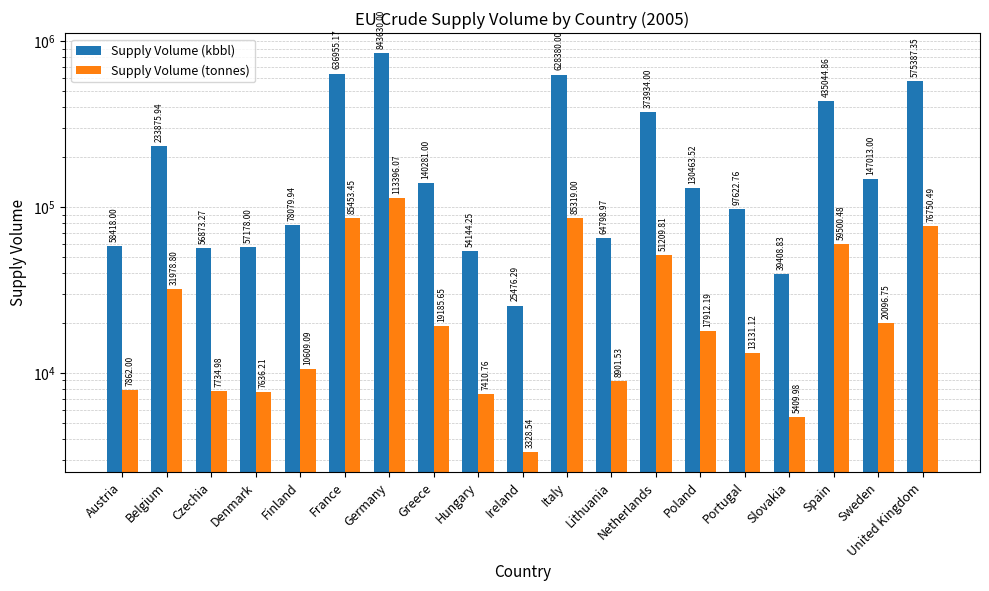

Reading left to right, what are all the values shown in this chart?

Supply Volume (kbbl): Austria=58418.0	Belgium=233875.9	Czechia=56873.3	Denmark=57178.0	Finland=78079.9	France=636955.2	Germany=843630.0	Greece=140281.0	Hungary=54144.2	Ireland=25476.3	Italy=628380.0	Lithuania=64799.0	Netherlands=373934.0	Poland=130463.5	Portugal=97622.8	Slovakia=39408.8	Spain=435044.9	Sweden=147013.0	United Kingdom=575387.3
Supply Volume (tonnes): Austria=7862.0	Belgium=31978.8	Czechia=7735.0	Denmark=7636.2	Finland=10609.1	France=85453.4	Germany=113396.1	Greece=19185.7	Hungary=7410.8	Ireland=3328.5	Italy=85319.0	Lithuania=8901.5	Netherlands=51209.8	Poland=17912.2	Portugal=13131.1	Slovakia=5410.0	Spain=59500.5	Sweden=20096.8	United Kingdom=76750.5